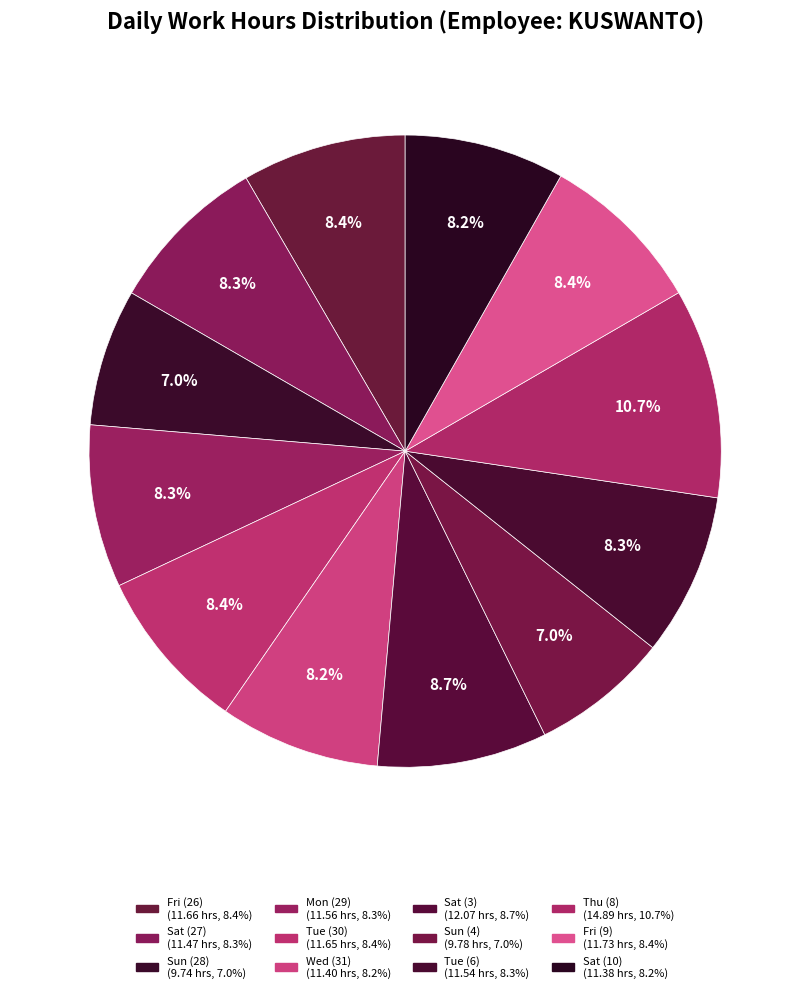

How many slices are in this pie chart?

12